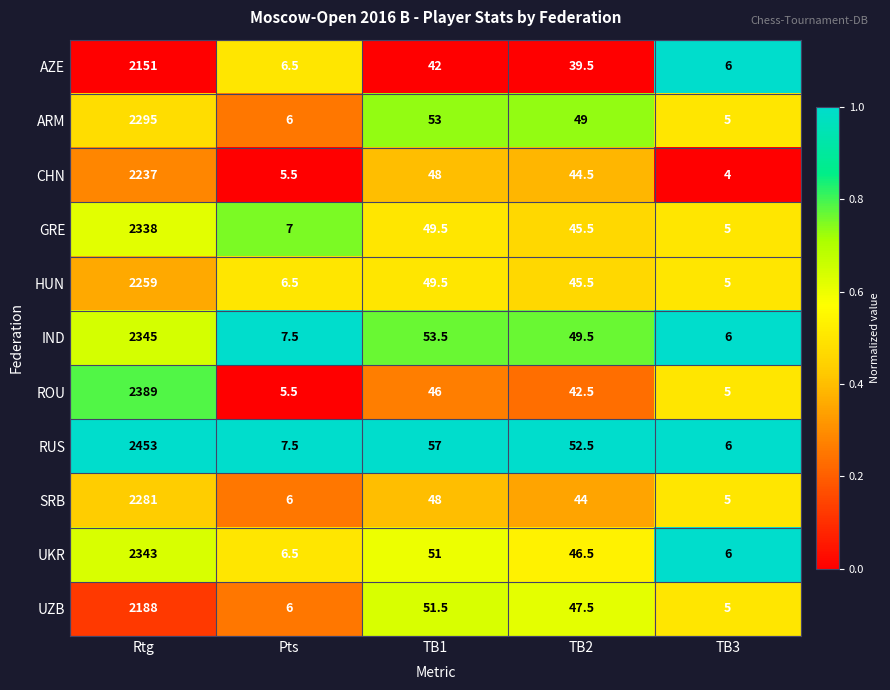

At which category is the sum across all series the highest?

Rtg